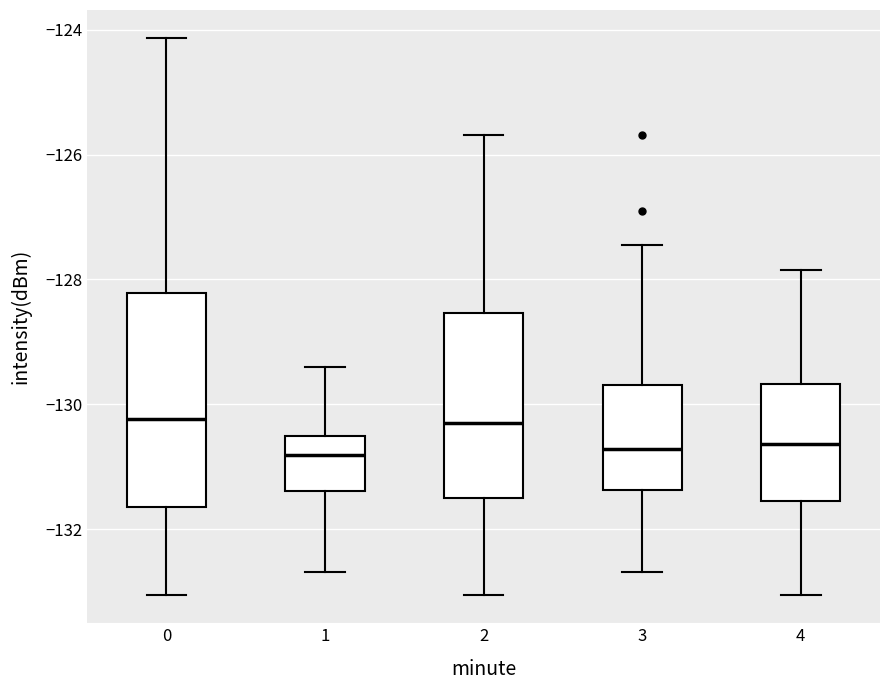

Reading left to right, transcribe this box plot: for each box, give where its median line is, the range the box spans, and where its two whiskers end, as read against the y-axis. The values are not printed on the chart, so give them approximately, as read against the axis.

0: median -130.2, box -131.6 to -128.2, whiskers -133.0 to -124.2
1: median -130.8, box -131.4 to -130.6, whiskers -132.6 to -129.4
2: median -130.2, box -131.4 to -128.6, whiskers -133.0 to -125.6
3: median -130.8, box -131.4 to -129.6, whiskers -132.6 to -127.4
4: median -130.6, box -131.6 to -129.6, whiskers -133.0 to -127.8